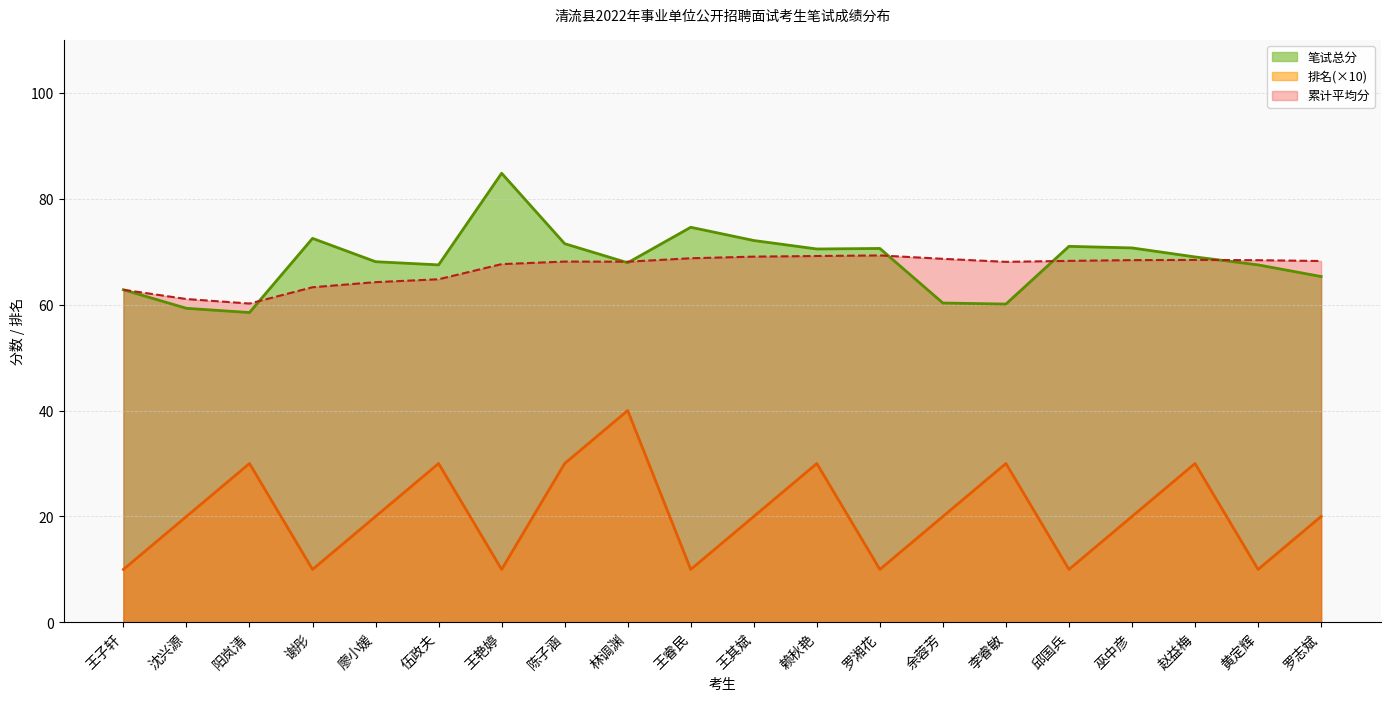

Reading left to right, transcribe all the data shown in this chart.

笔试总分: 王子轩=62.8	沈兴源=59.3	阳岚清=58.5	谢彤=72.5	廖小媛=68.1	伍政夫=67.5	王艳婷=84.8	陈子涵=71.5	林调渊=67.9	王睿民=74.6	王其斌=72.1	赖秋艳=70.5	罗湘花=70.6	余蓉芳=60.3	李睿敏=60.1	邱国兵=71.0	巫中彦=70.7	赵益梅=69.0	黄定辉=67.5	罗志斌=65.3
排名: 王子轩=10.0	沈兴源=20.0	阳岚清=30.0	谢彤=10.0	廖小媛=20.0	伍政夫=30.0	王艳婷=10.0	陈子涵=30.0	林调渊=40.0	王睿民=10.0	王其斌=20.0	赖秋艳=30.0	罗湘花=10.0	余蓉芳=20.0	李睿敏=30.0	邱国兵=10.0	巫中彦=20.0	赵益梅=30.0	黄定辉=10.0	罗志斌=20.0